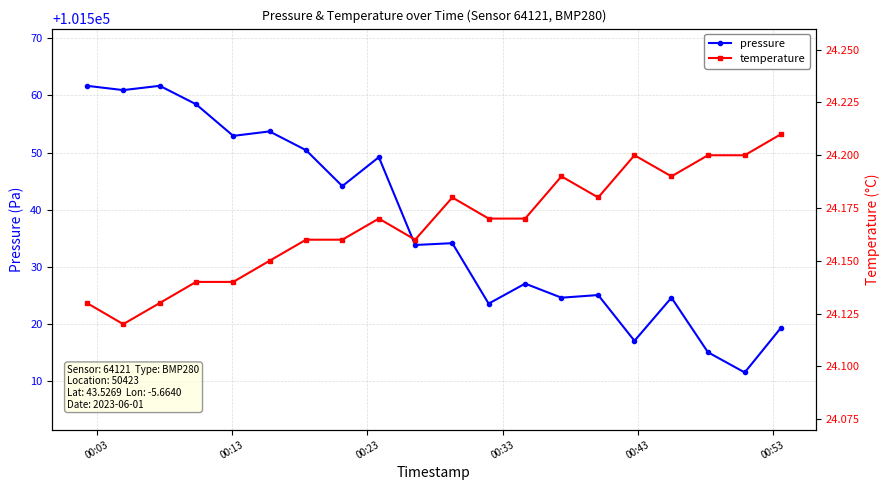

What is the maximum value for temperature?

24.2